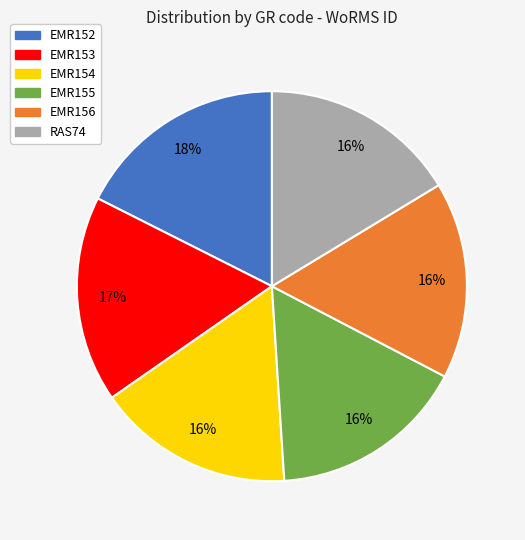

Between EMR156 and EMR153, which is larger?

EMR153